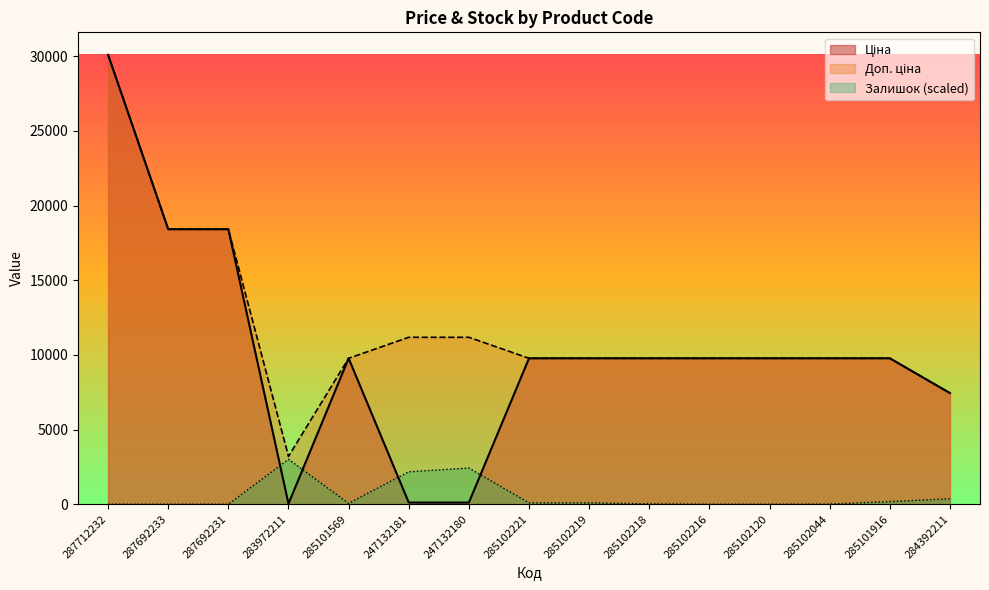

What is the label of the 7th point from the right?

285102219